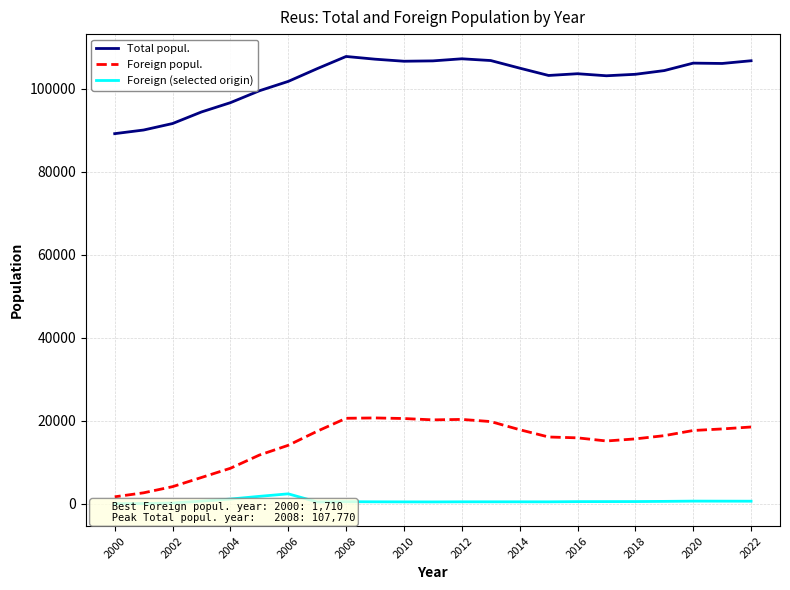

What is the greatest value displayed?

107770